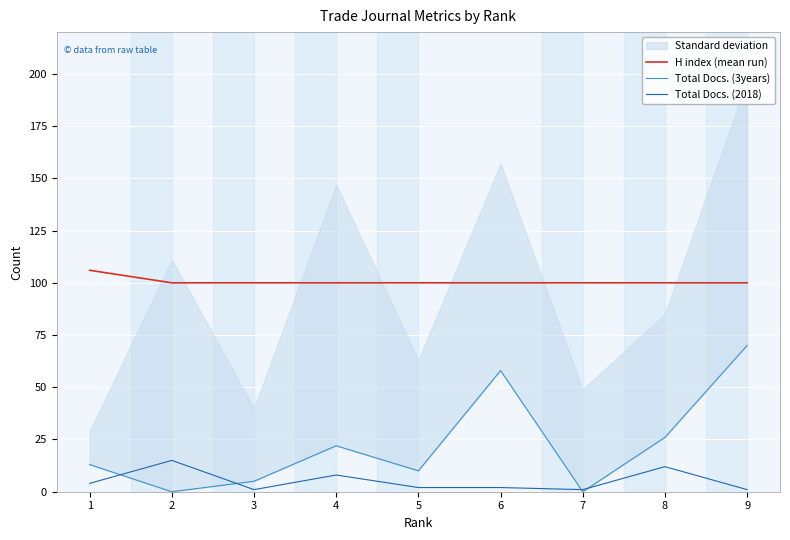

List the labels in order of H index (mean run) value, largest first.

1, 2, 3, 4, 5, 6, 7, 8, 9